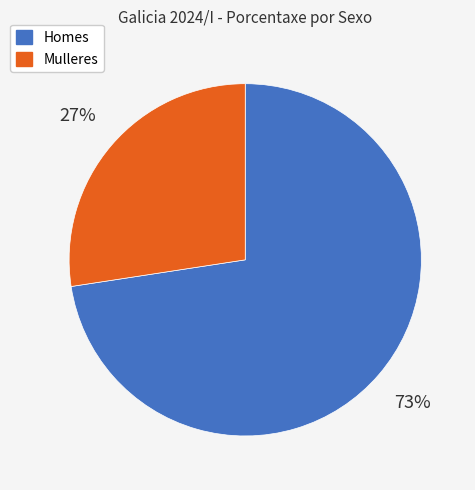

Does any single category account for the majority?

Yes